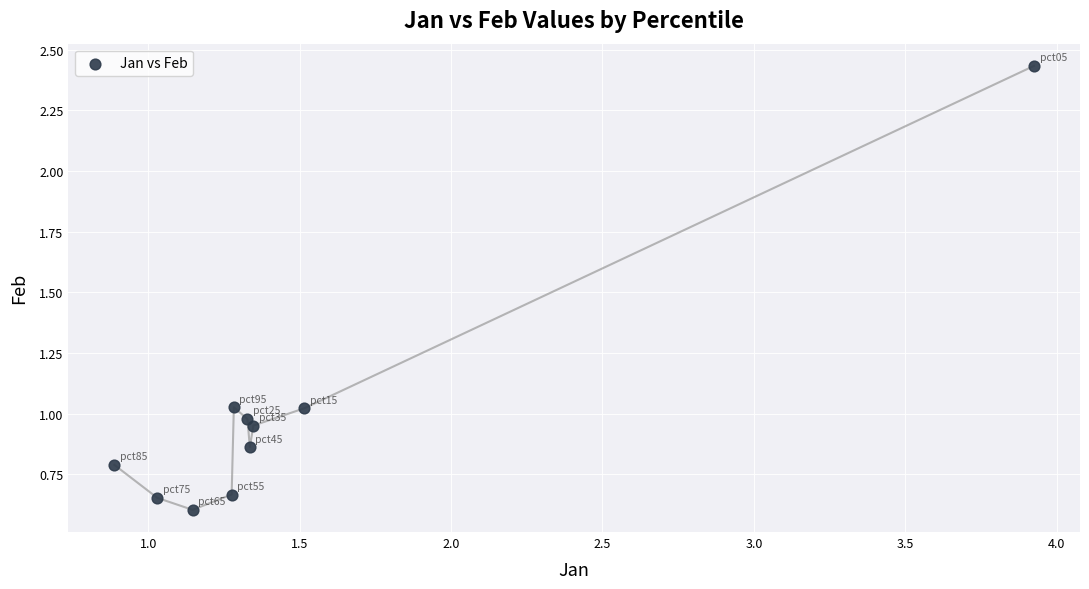

What is the range of Y values (max minus min)?

1.8